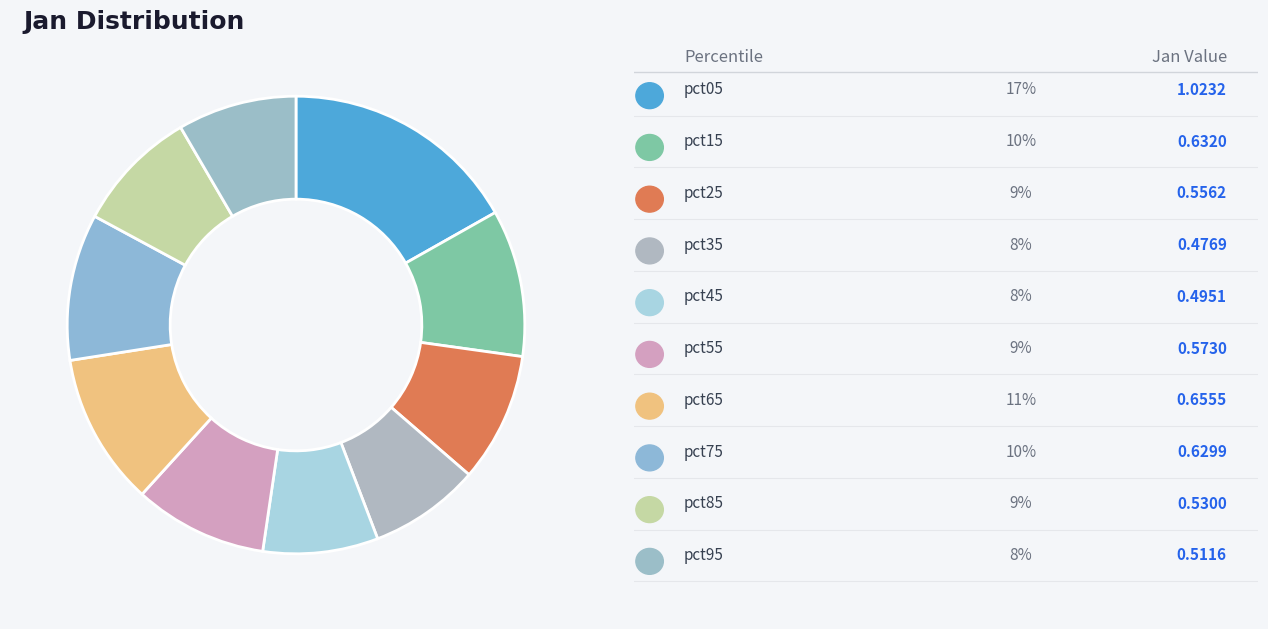

To the nearest percent, what is the average slice percentage?

10%